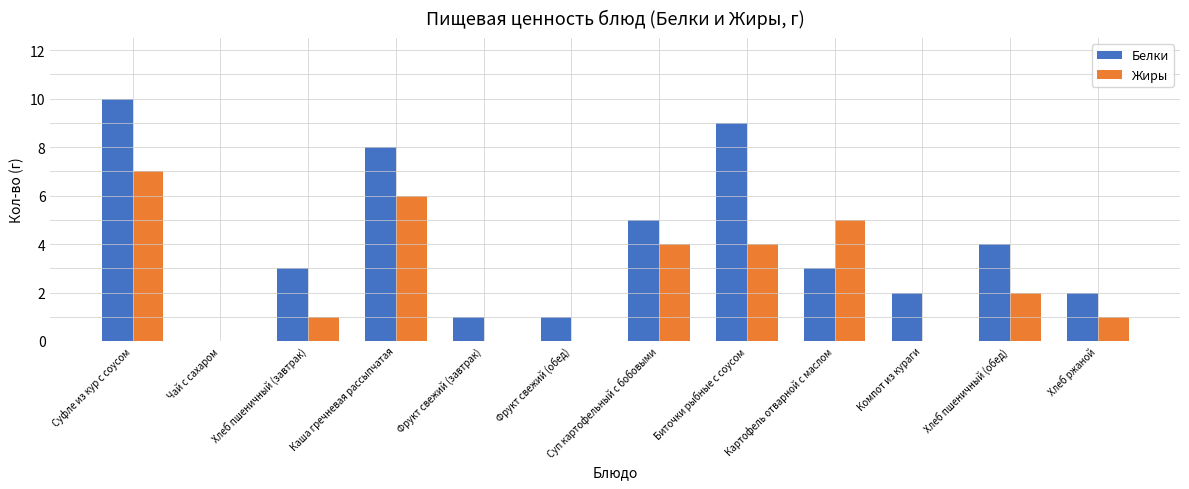

At which label does Белки first exceed 3?

Суфле из кур с соусом